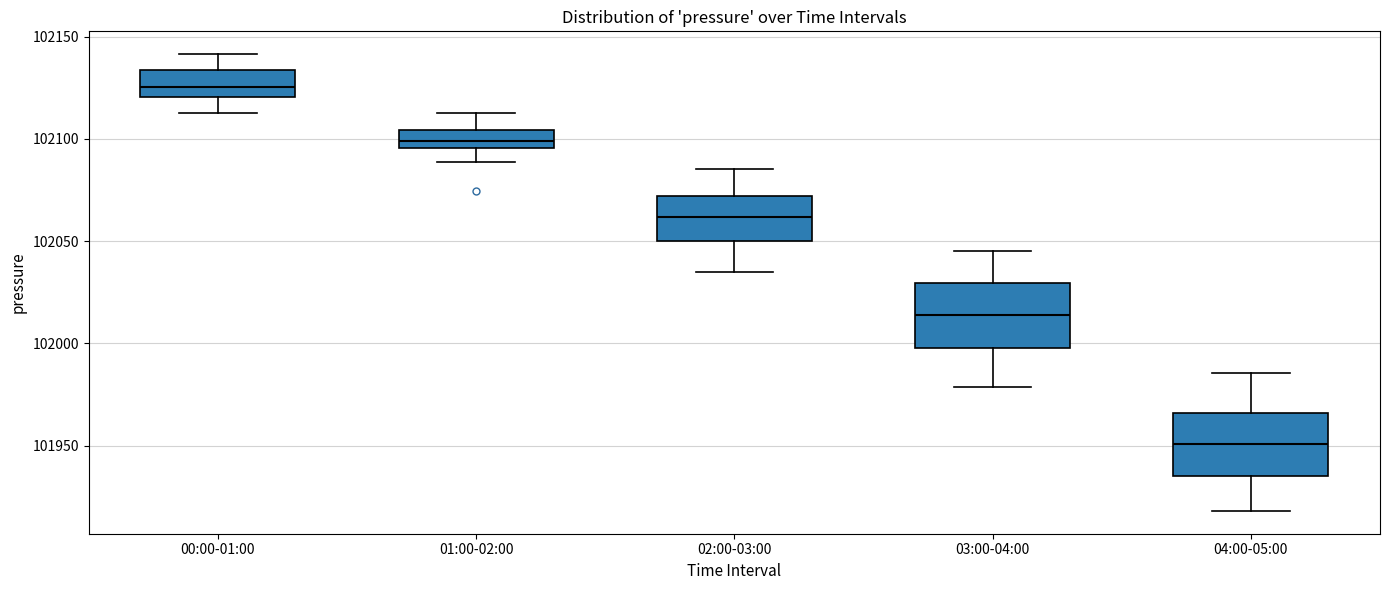

Reading left to right, transcribe this box plot: for each box, give where its median line is, the range the box spans, and where its two whiskers end, as read against the y-axis. The values are not printed on the chart, so give them approximately, as read against the axis.

00:00-01:00: median 102125, box 102120 to 102135, whiskers 102115 to 102140
01:00-02:00: median 102100, box 102095 to 102105, whiskers 102090 to 102115
02:00-03:00: median 102060, box 102050 to 102070, whiskers 102035 to 102085
03:00-04:00: median 102015, box 102000 to 102030, whiskers 101980 to 102045
04:00-05:00: median 101950, box 101935 to 101965, whiskers 101920 to 101985